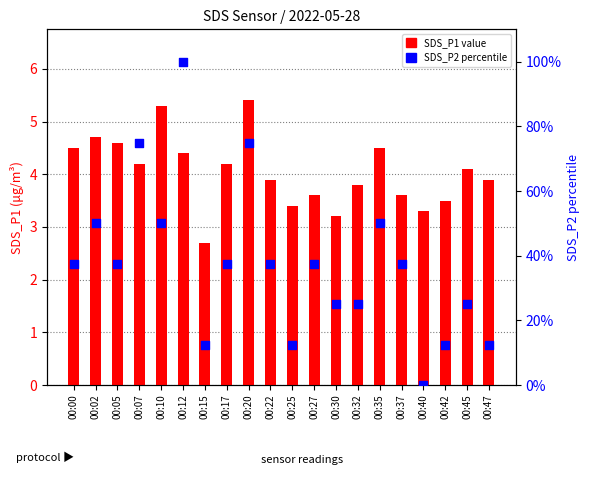

What are all the series names shown in the legend?

SDS_P1 value, SDS_P2 percentile